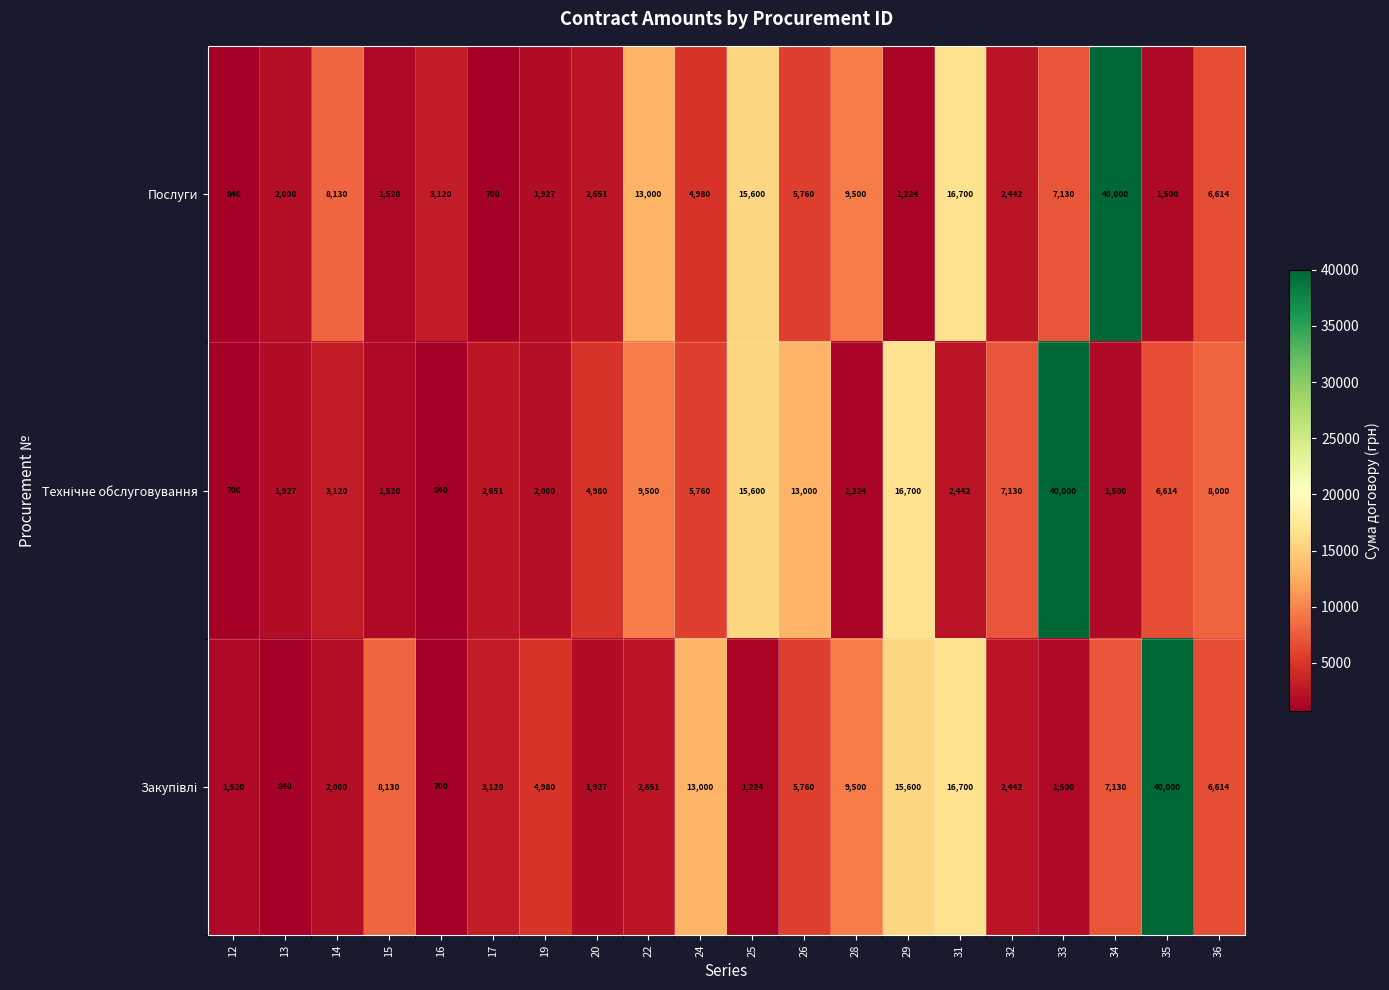

Which category has the highest value in the Послуги series?

34